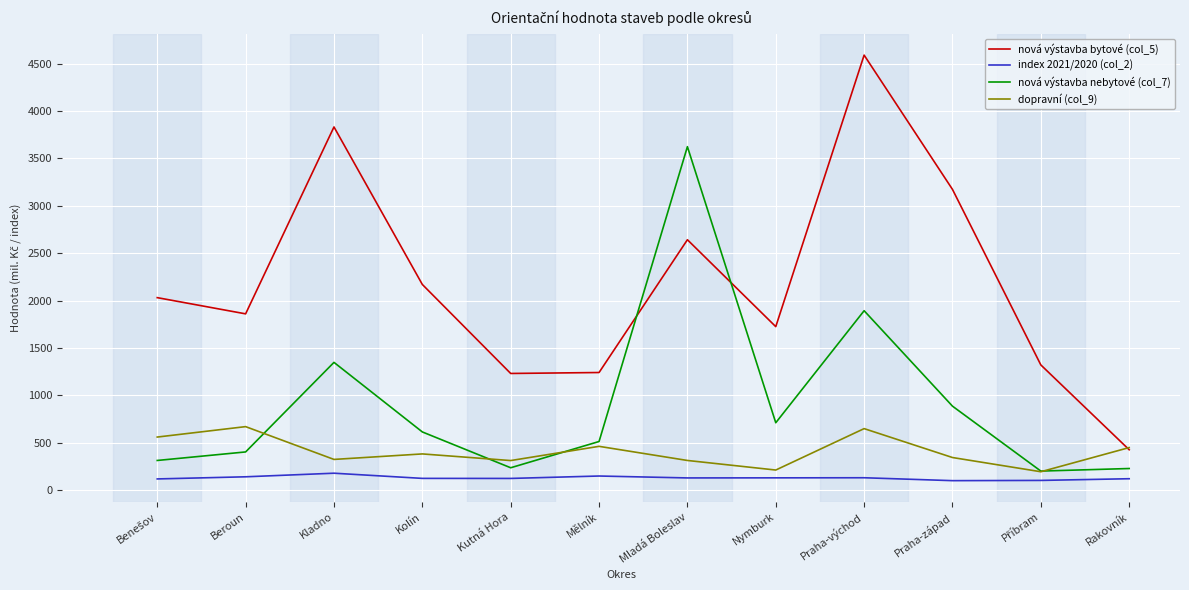

Which series has the largest range (max minus min)?

nová výstavba bytové (col_5)